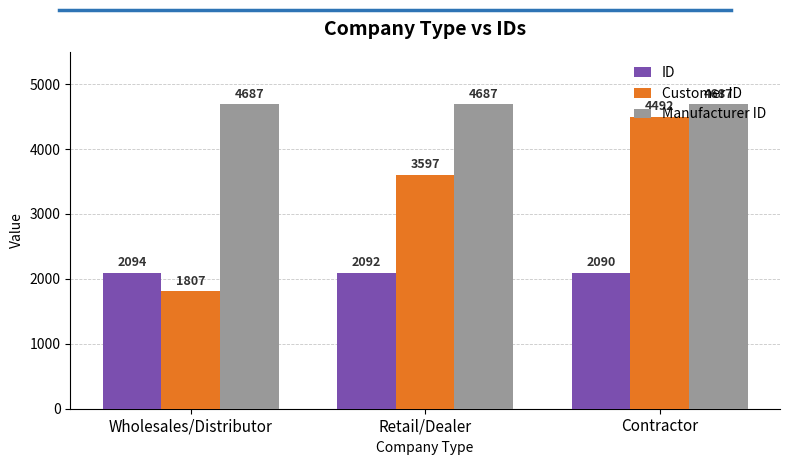

What is the total value across all series at Wholesales/Distributor?

8588